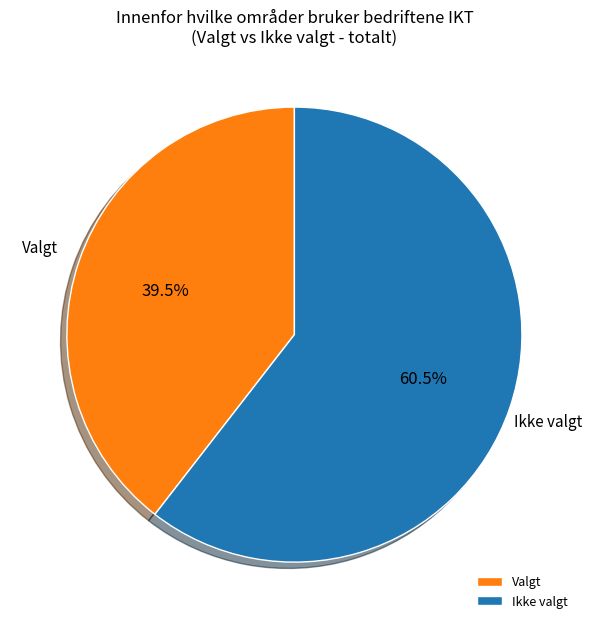

Does any single category account for the majority?

Yes